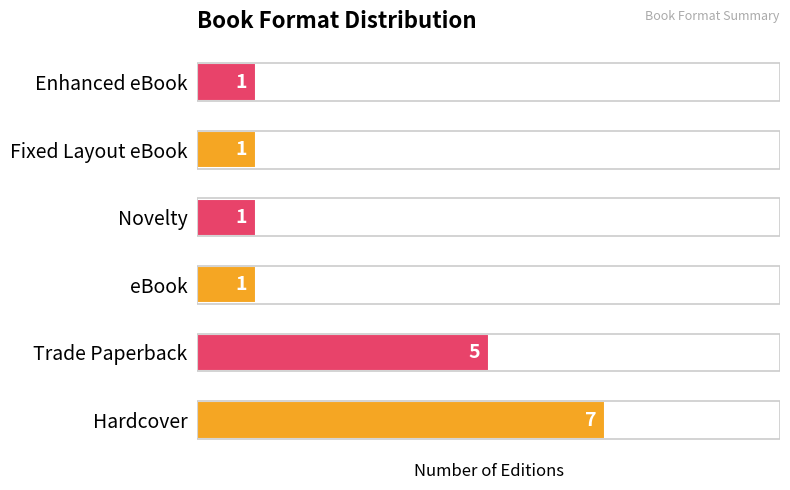

Approximately how many times larger is the value at Hardcover compared to Enhanced eBook?

7.0